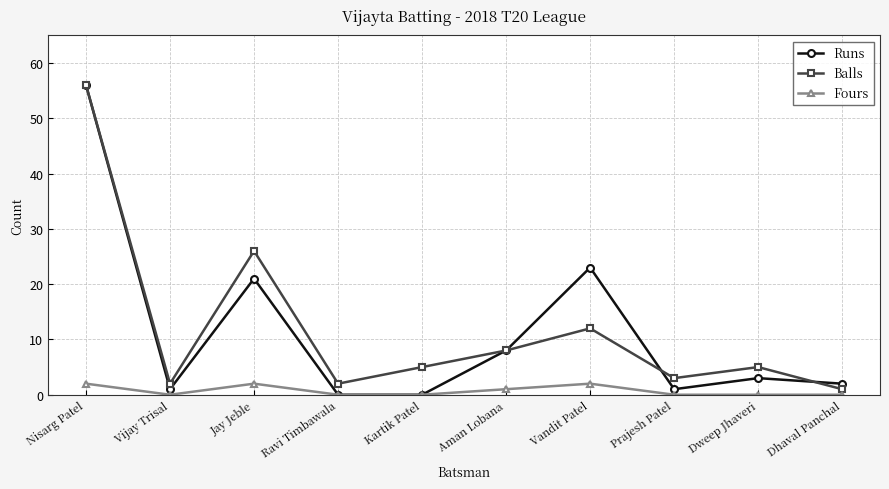

Which series changed the most between Aman Lobana and Prajesh Patel?

Runs